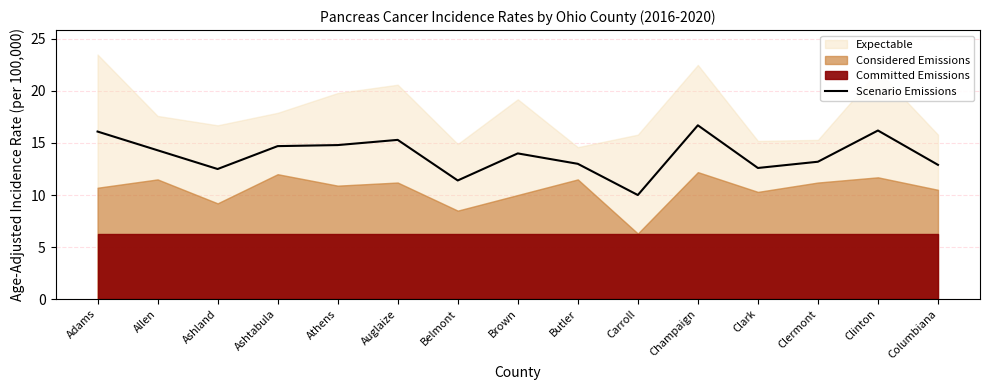

What is the value of the 1st point from the left?

16.1